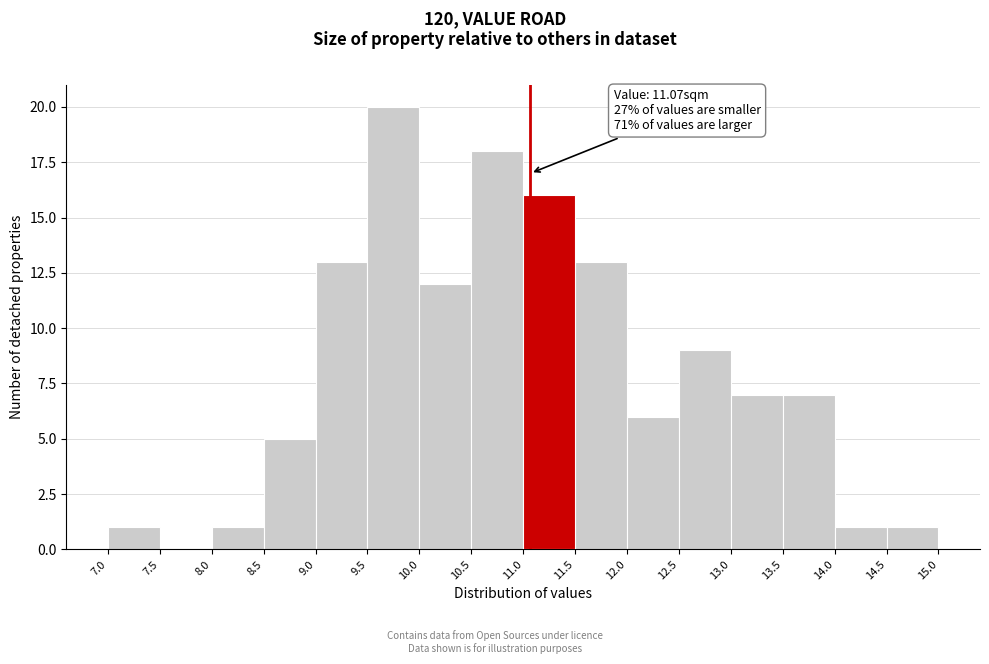

Which range on the x-axis has the tallest bar?

9.5 to 10.0